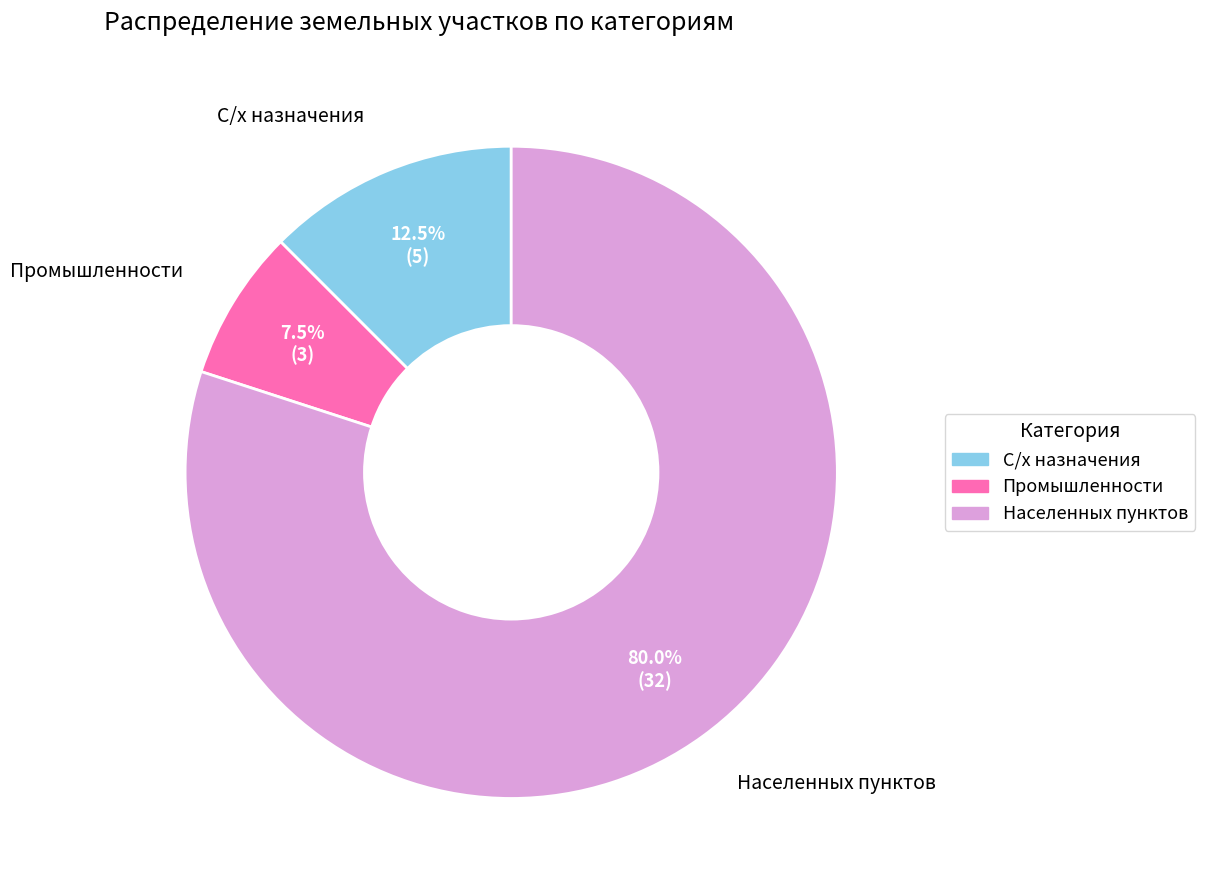

Does any single category account for the majority?

Yes